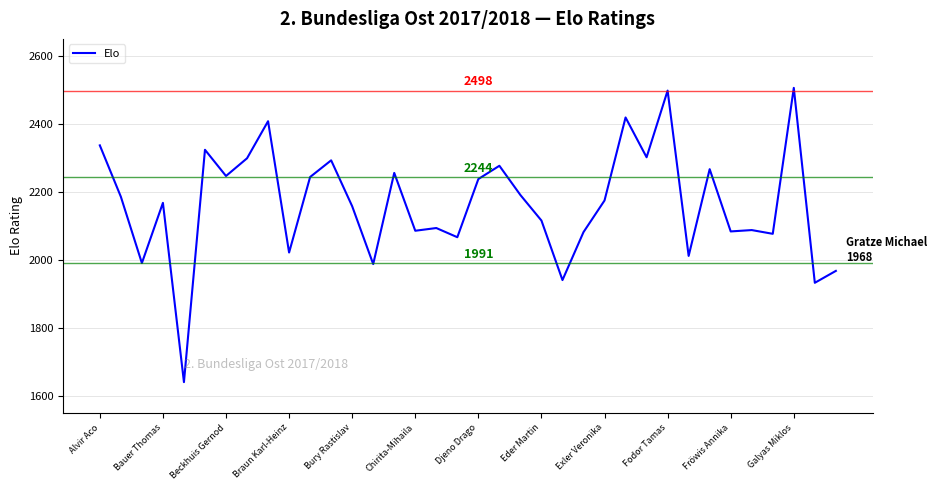

What is the difference between the maximum and minimum values?

865